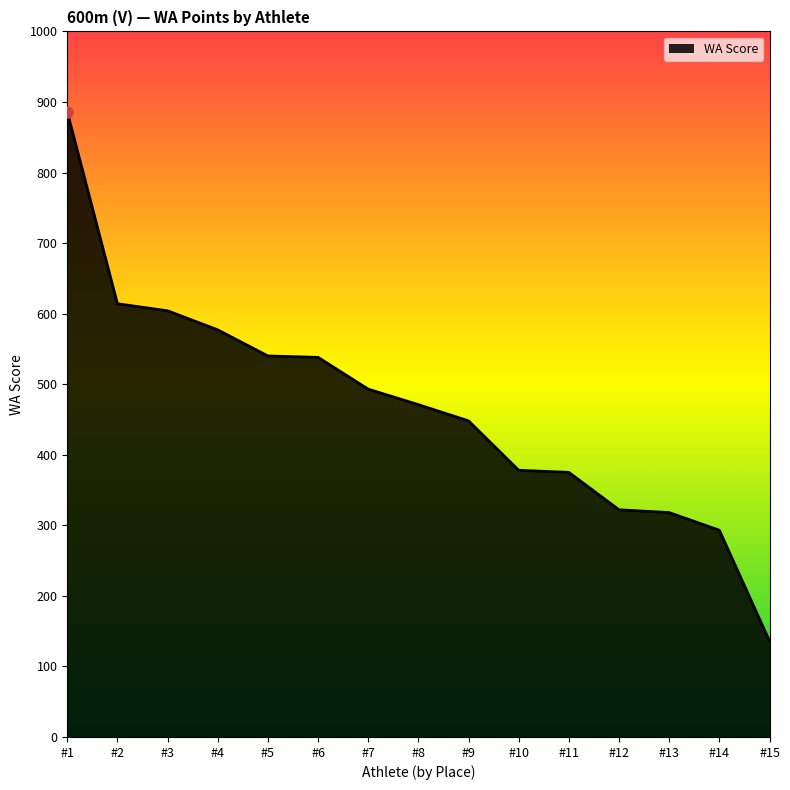

The value at #4 is 577. True or false?

True